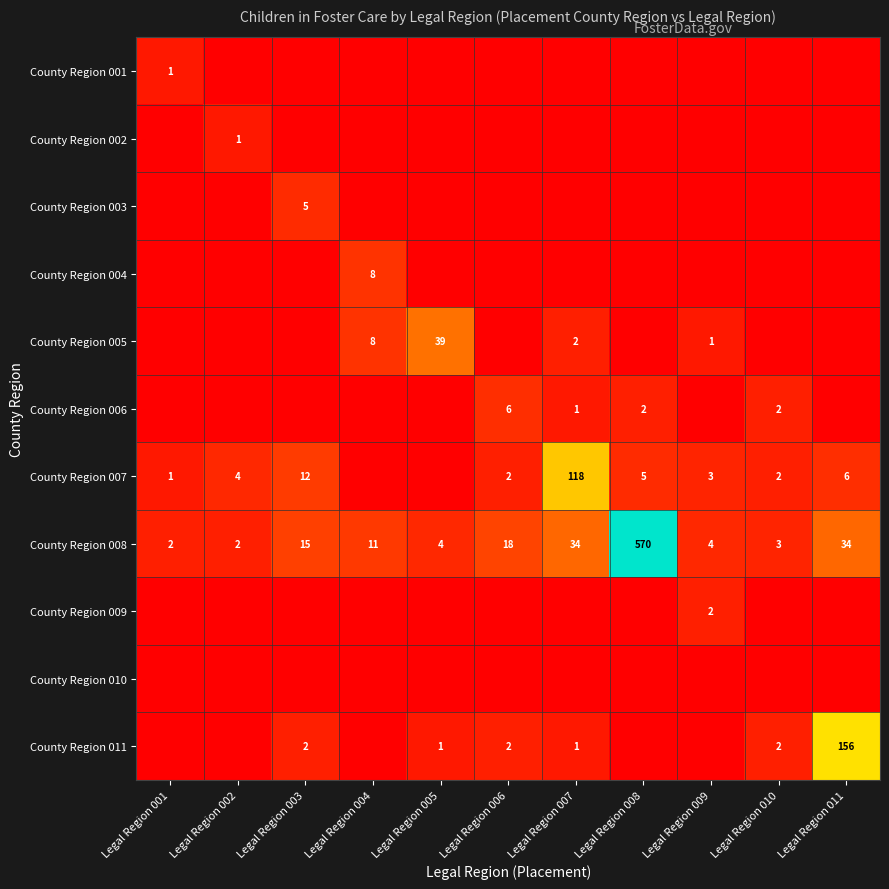

How many series are shown in this chart?

11